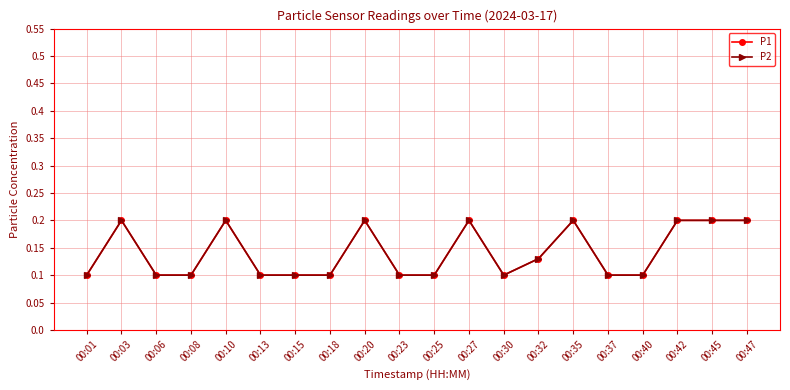

Does the chart have visible grid lines?

Yes